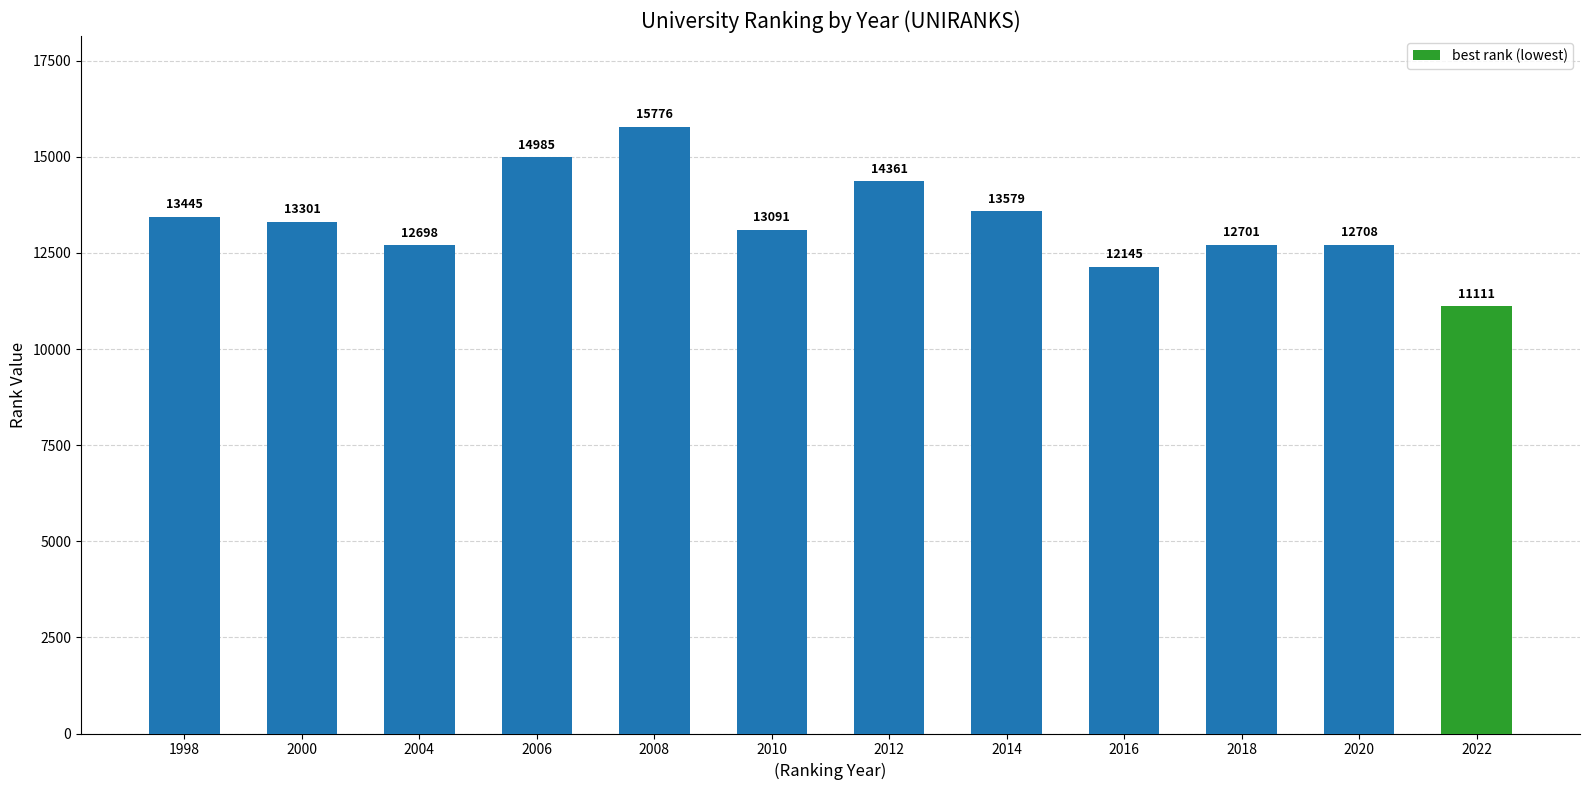

At which category does the chart reach its peak across all series?

2008